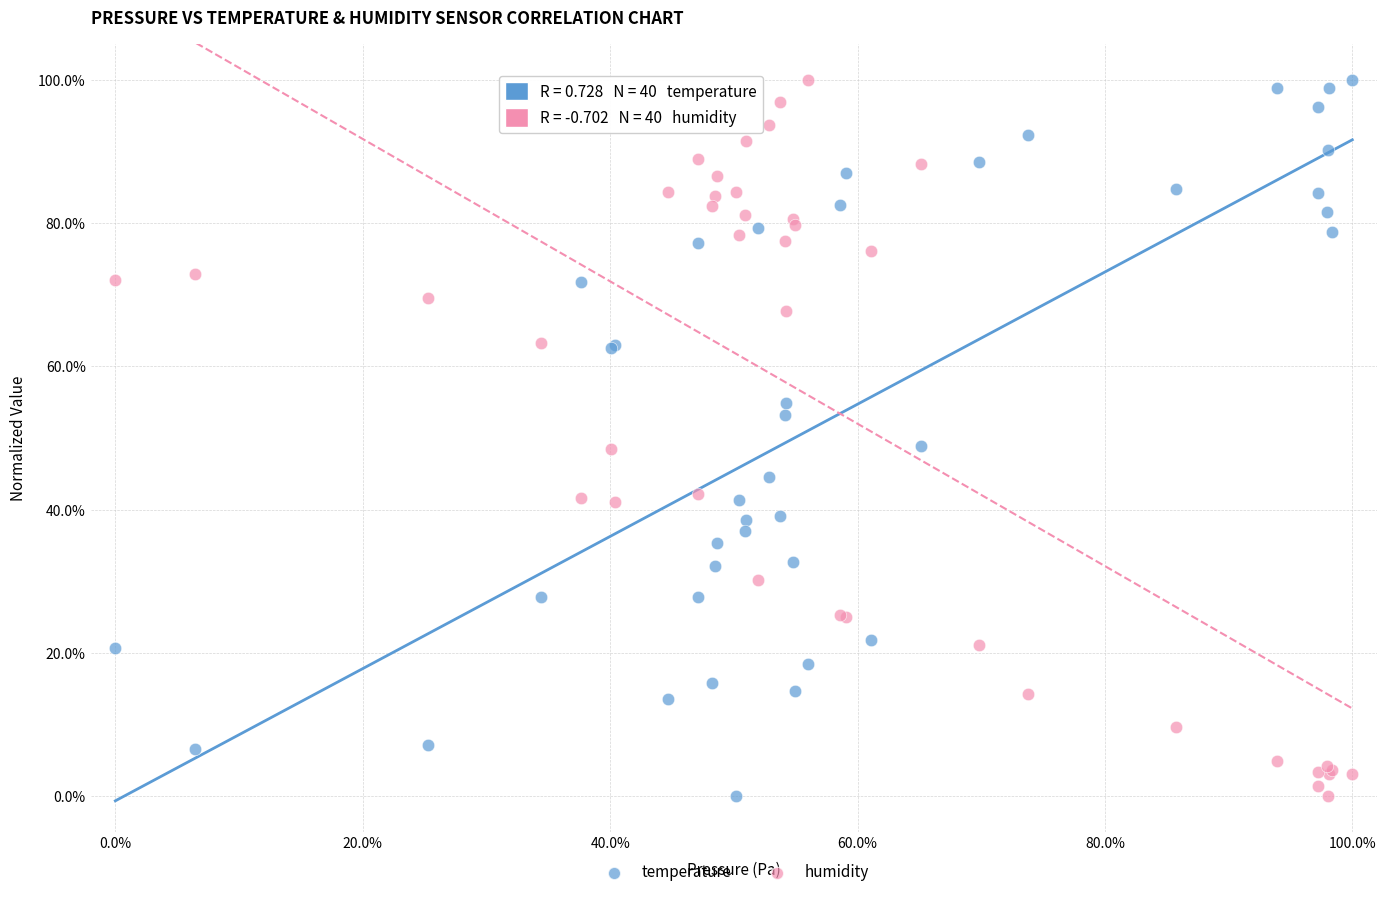

What is the X range (max minus min) for the scatter plot?

100.0